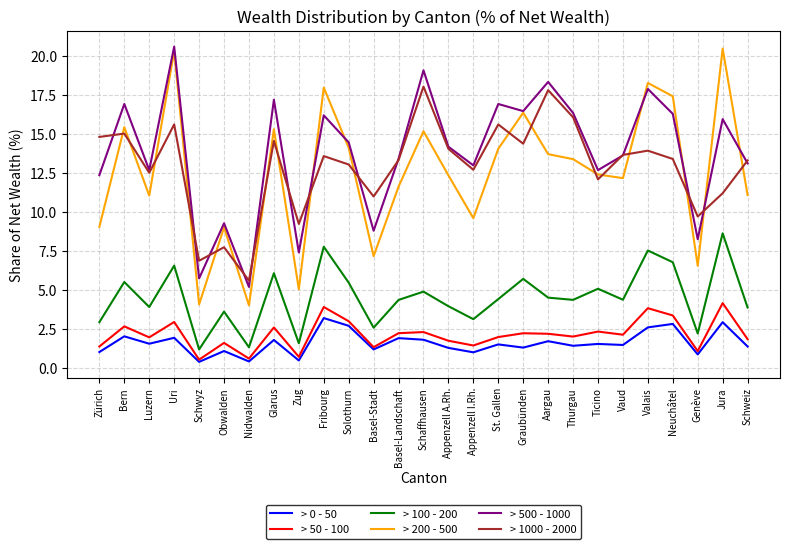

How many interior local peaks does the > 1000 - 2000 series have?

9